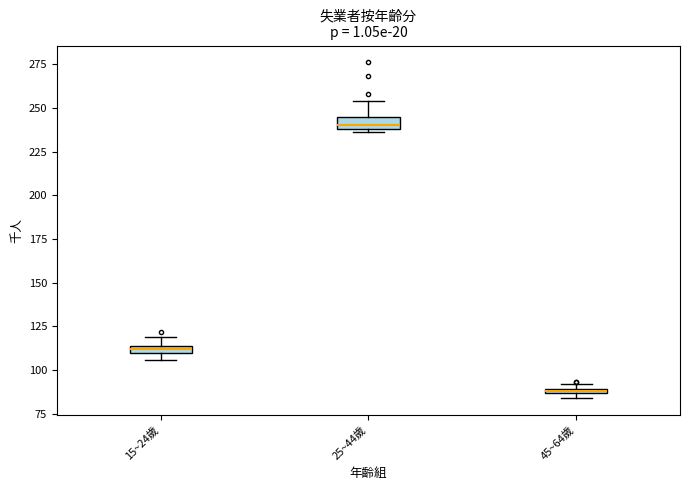

Which box has the highest median line?

25~44歲